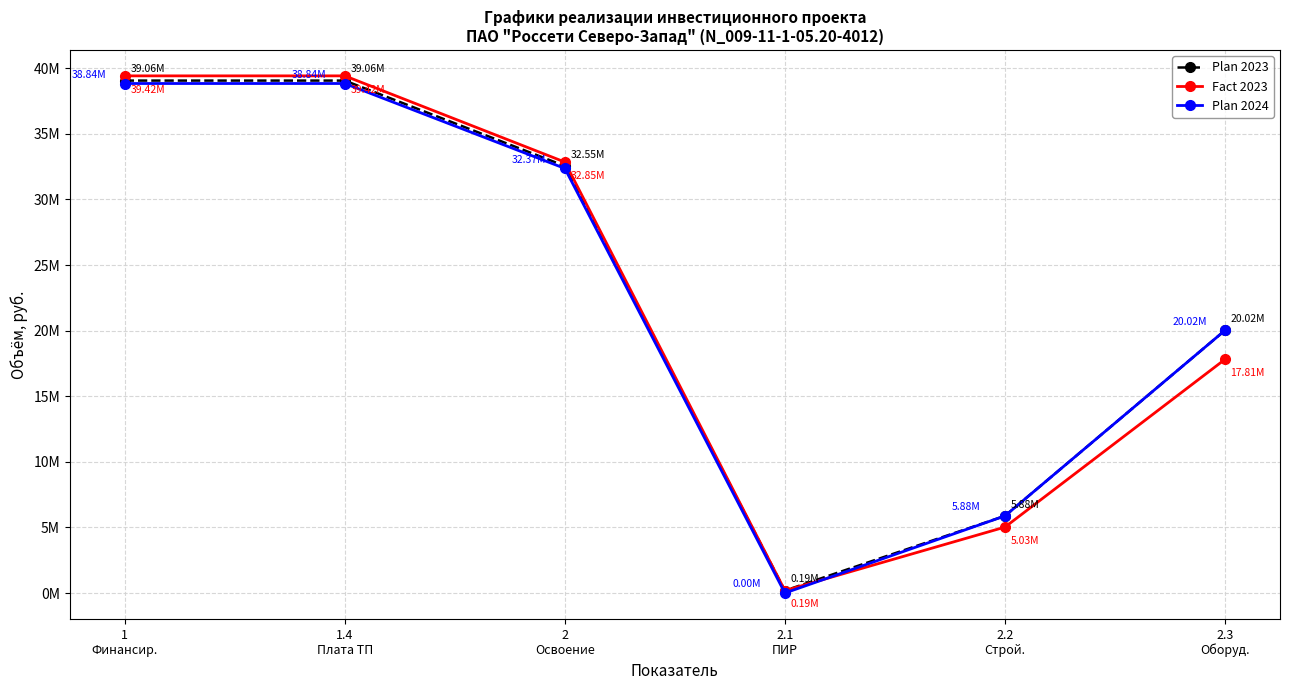

What are all the series names shown in the legend?

Plan 2023, Fact 2023, Plan 2024